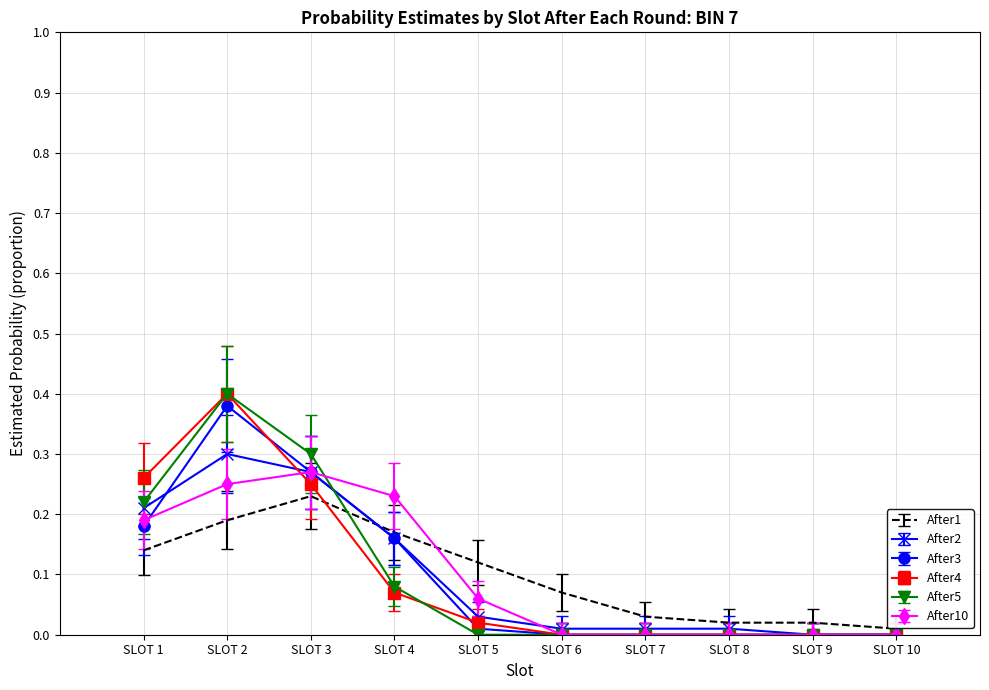

At which category is the sum across all series the highest?

SLOT 2